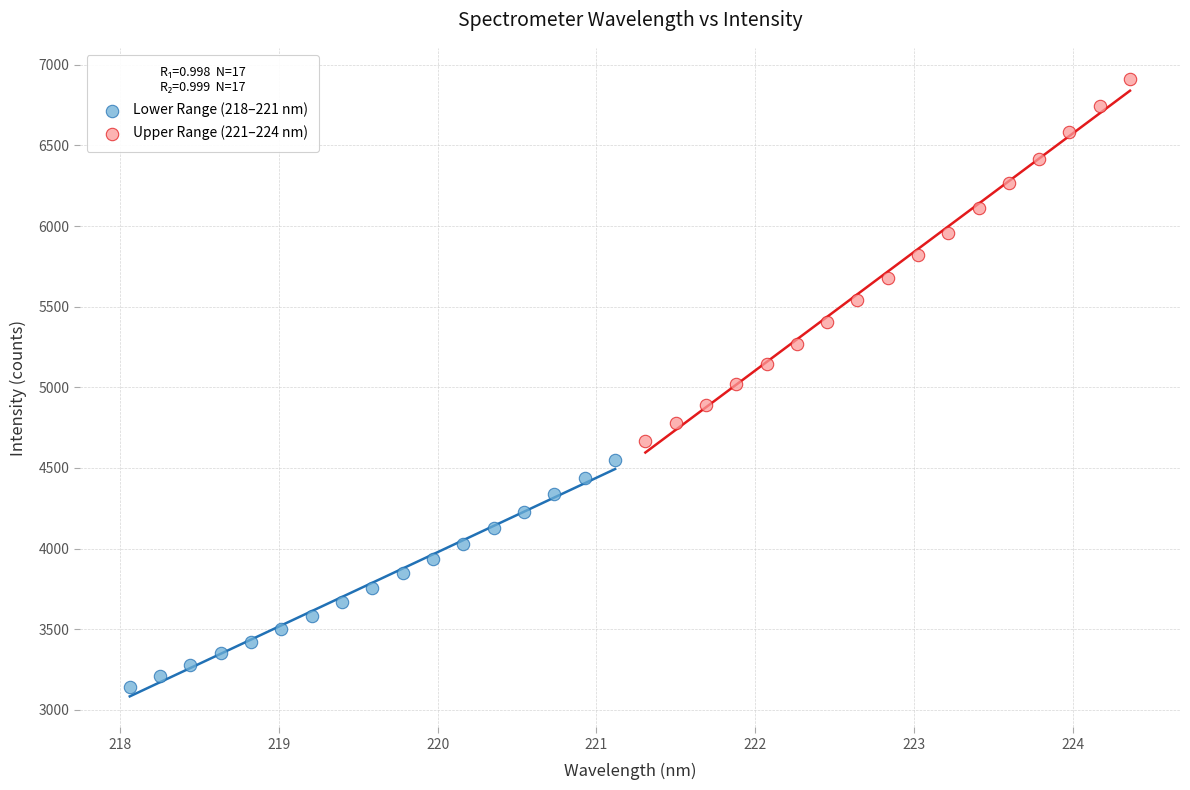

Which series reaches the maximum Y coordinate?

Upper Range (221–224 nm)